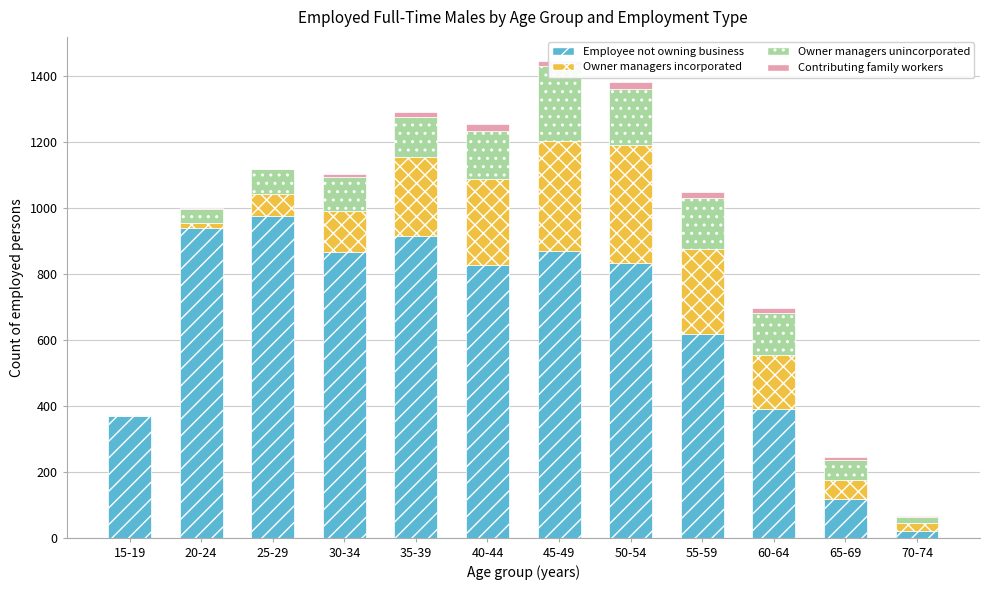

Which series changed the most between 50-54 and 70-74?

Employee not owning business